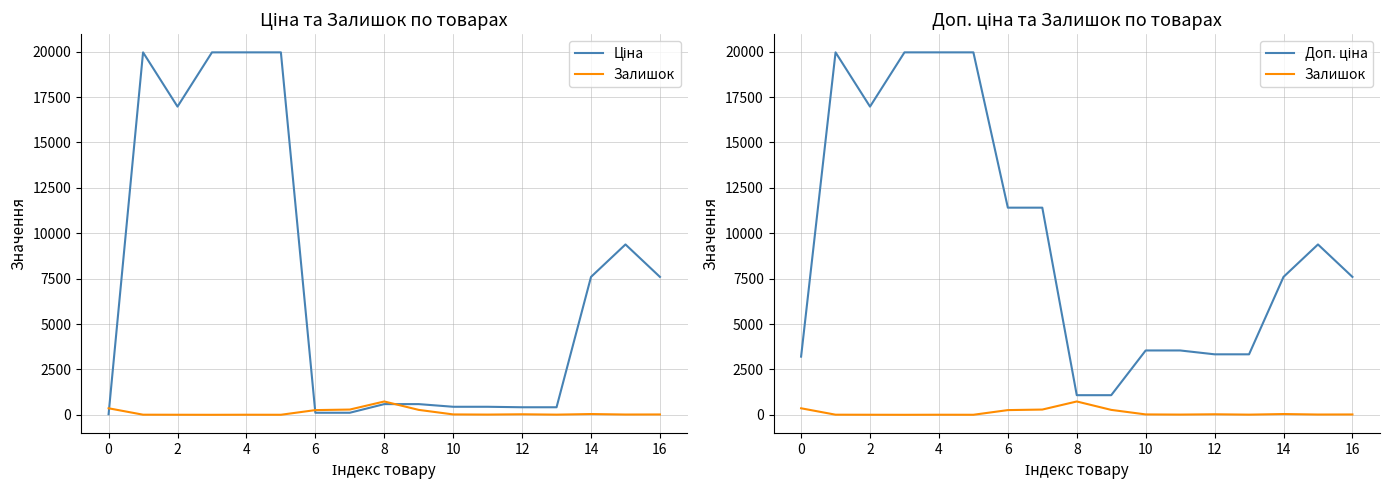

True or false: Доп. ціна has a value of 19964.2 at 4.

True